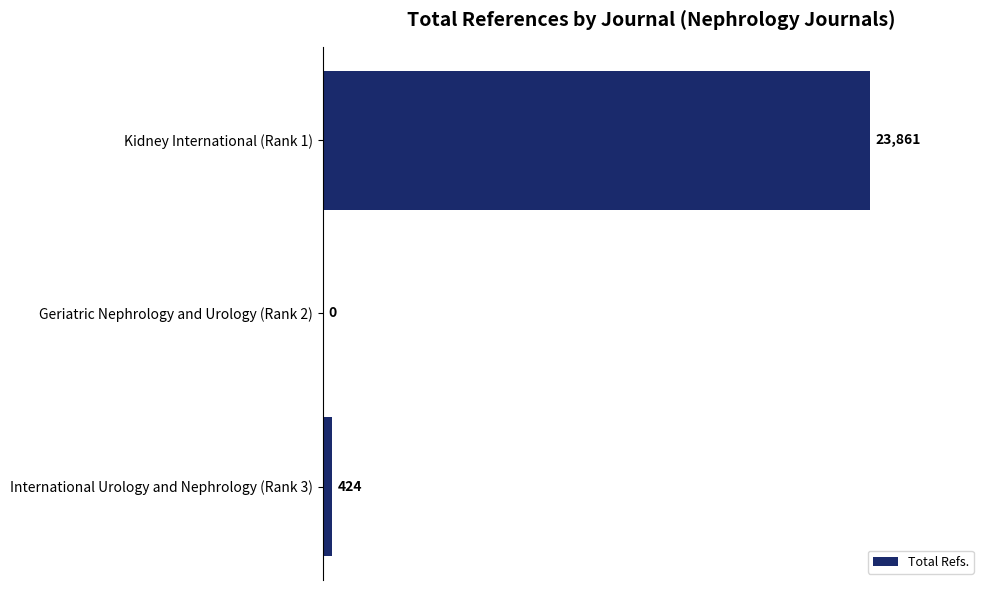

Reading top to bottom, transcribe all the data shown in this chart.

Kidney International (Rank 1)=23861	Geriatric Nephrology and Urology (Rank 2)=0	International Urology and Nephrology (Rank 3)=424